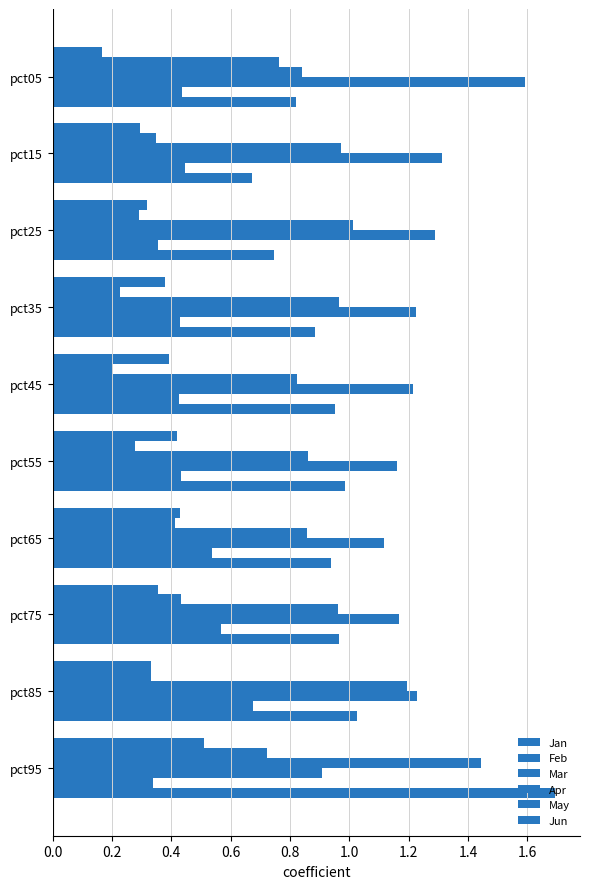

How many data points does each series have?

10